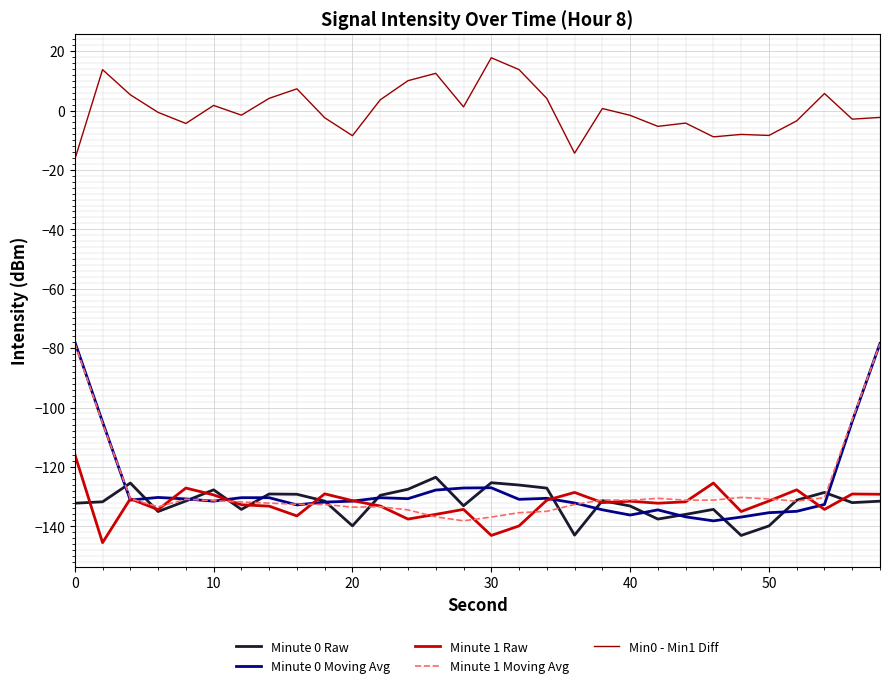

True or false: Minute 1 Moving Avg and Min0 - Min1 Diff cross at least once.

False